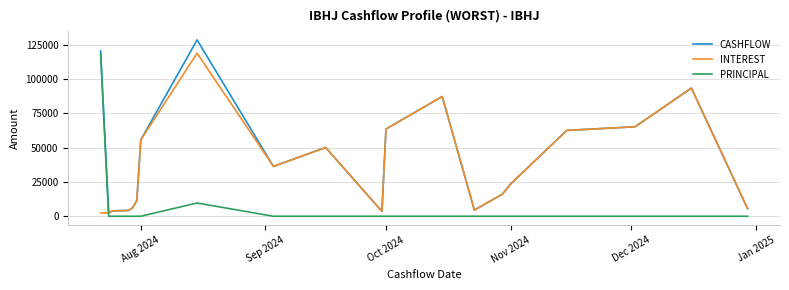

Which series ends up on top after the final intersection of PRINCIPAL and INTEREST?

INTEREST